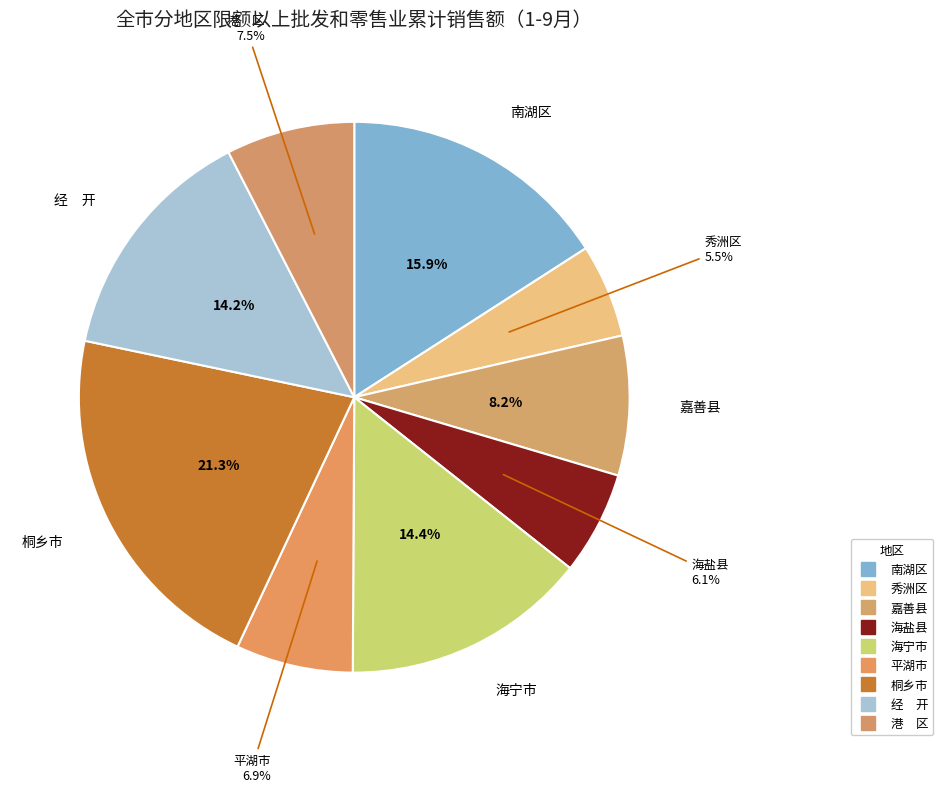

To the nearest percent, what portion does 平湖市 represent?

7%